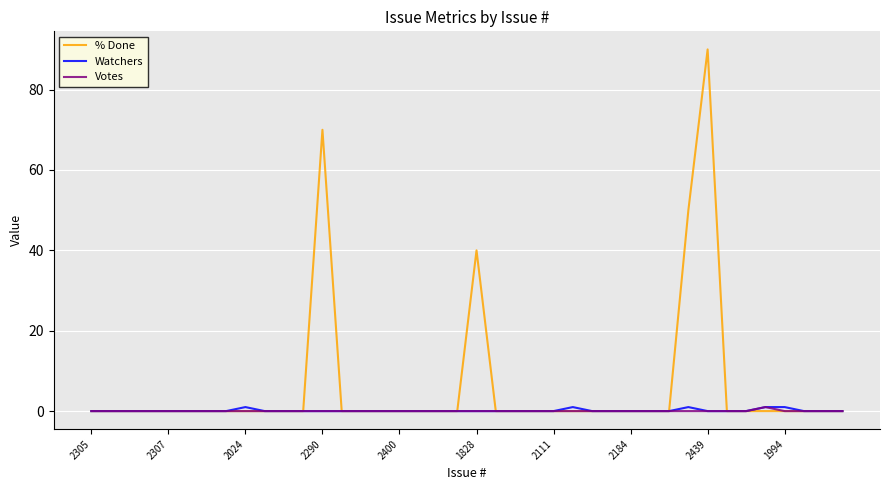

Count the number of categories in the chart.

40